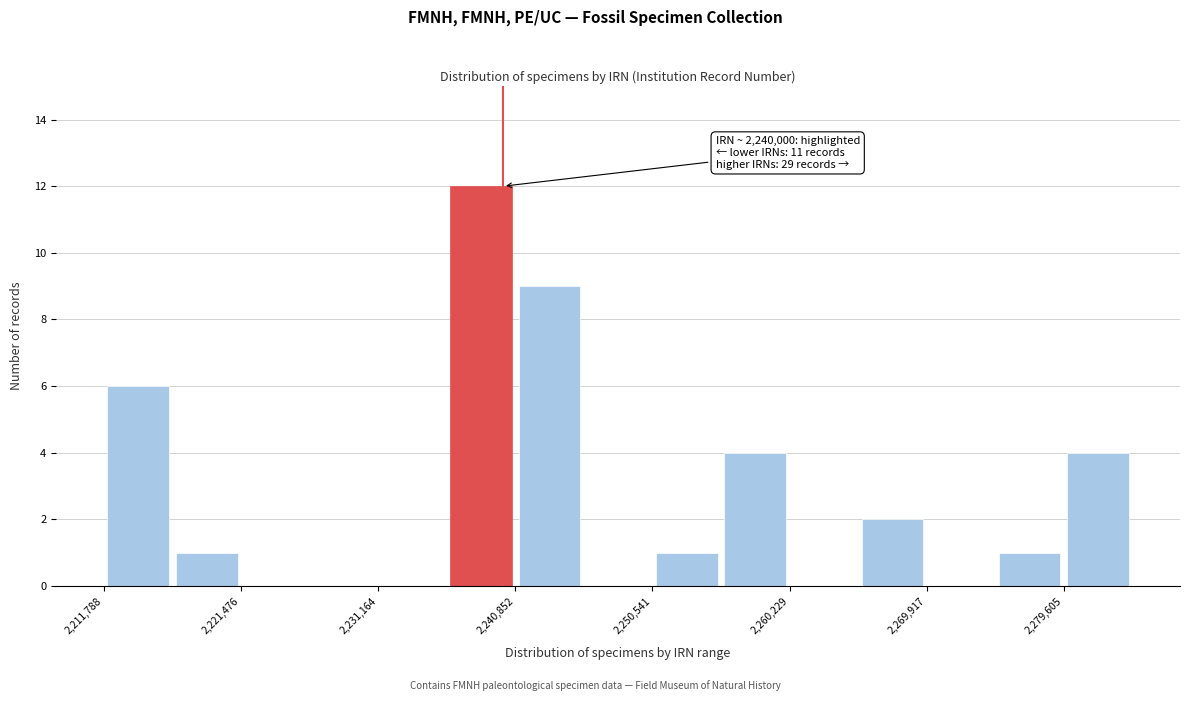

Over which range of the x-axis is the bar tallest?

2236000 to 2241000